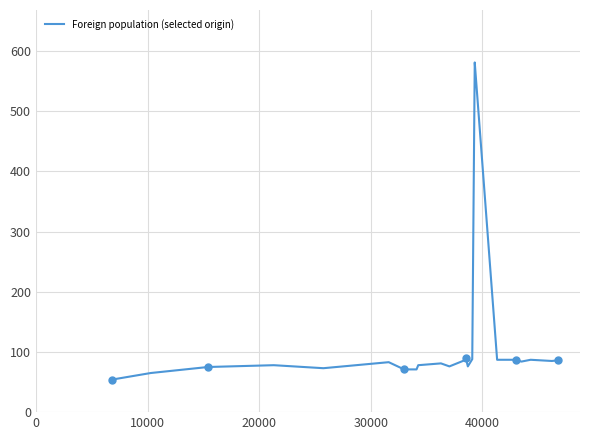

Count the number of categories in the chart.

23